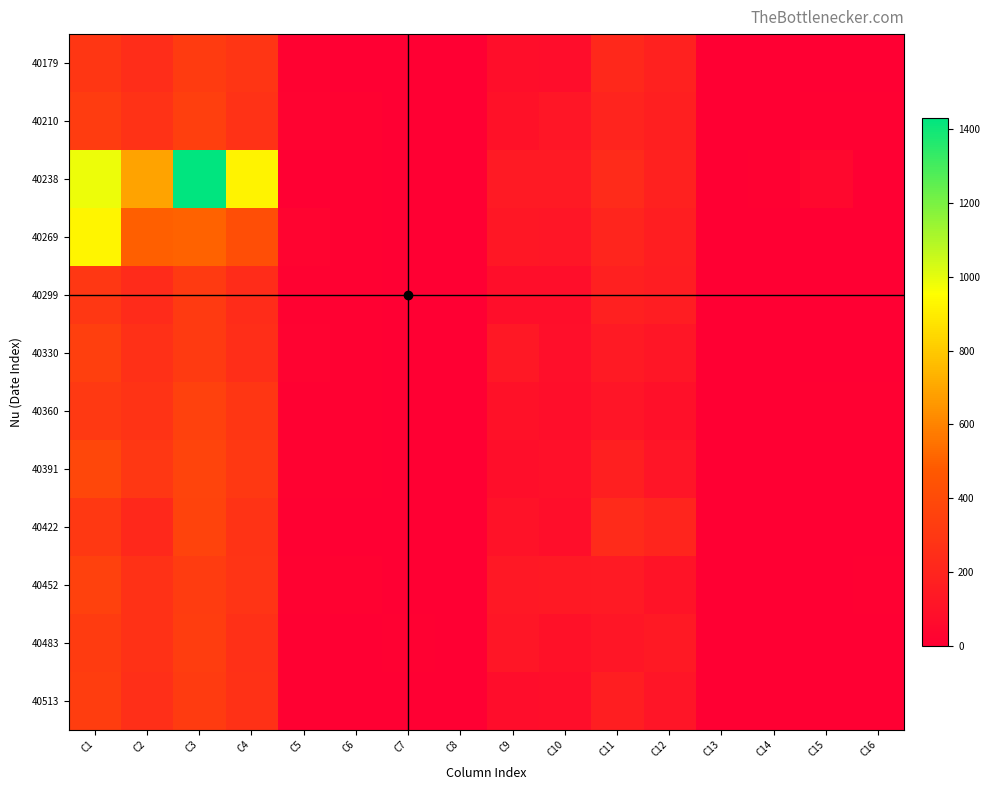

At how many categories does at least one series exceed 854?

3